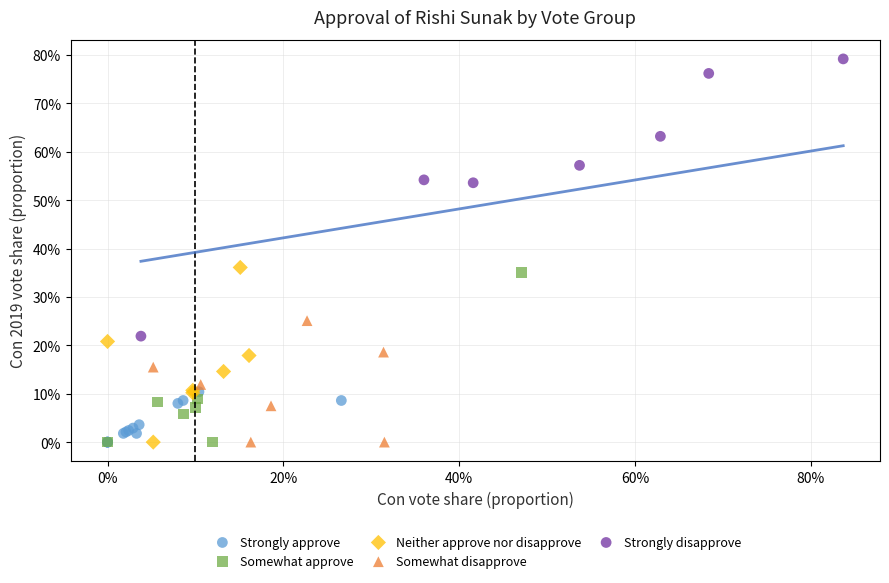

What are all the series names shown in the legend?

Strongly approve, Somewhat approve, Neither approve nor disapprove, Somewhat disapprove, Strongly disapprove